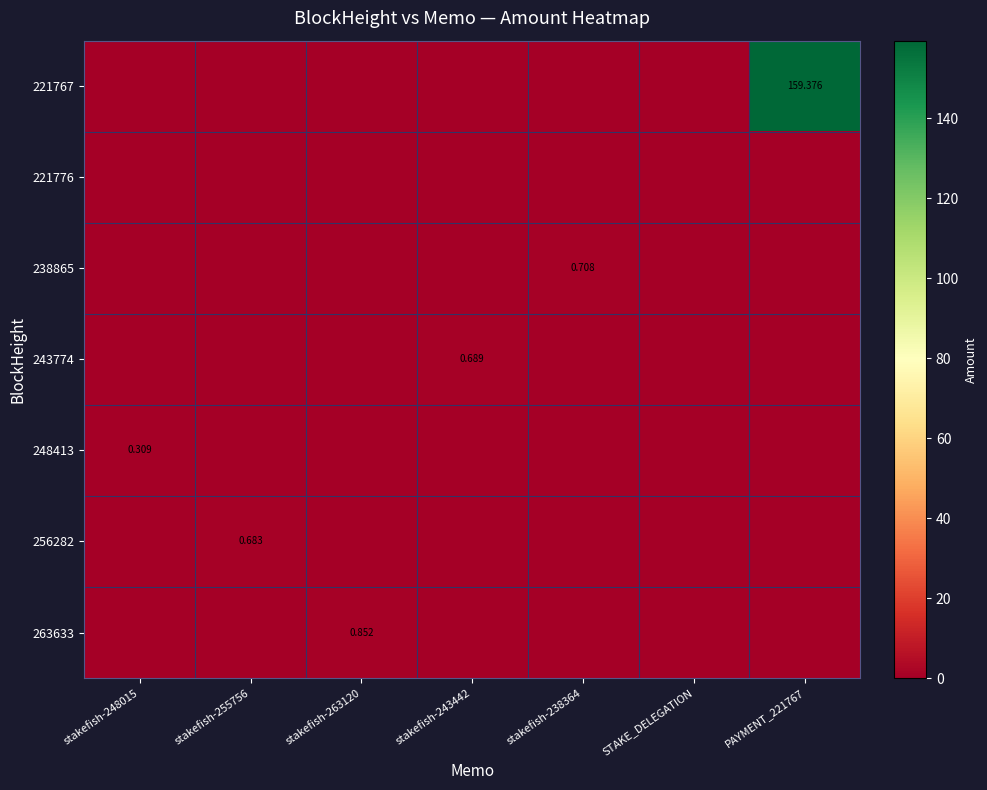

What is the total value across all series at PAYMENT_221767?

159.4